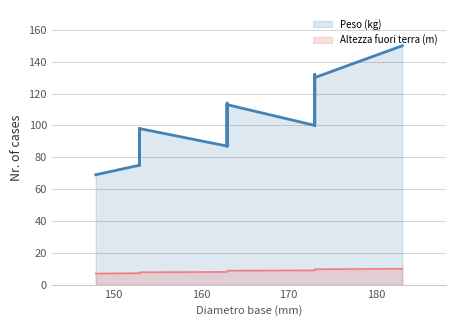

What is the total value across all series at 163?

95.0